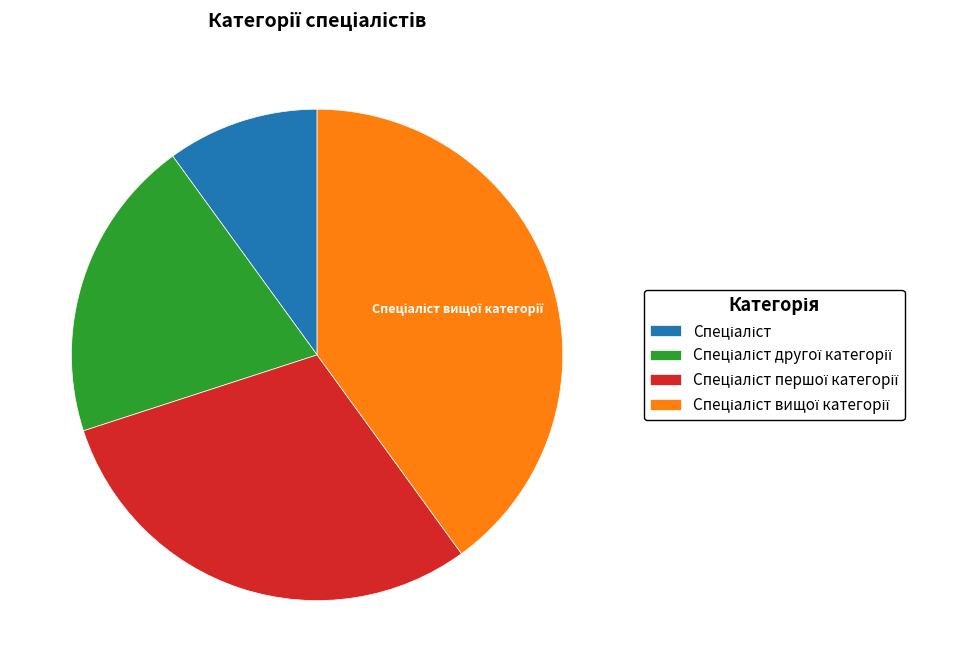

Is there a majority slice in this chart?

No